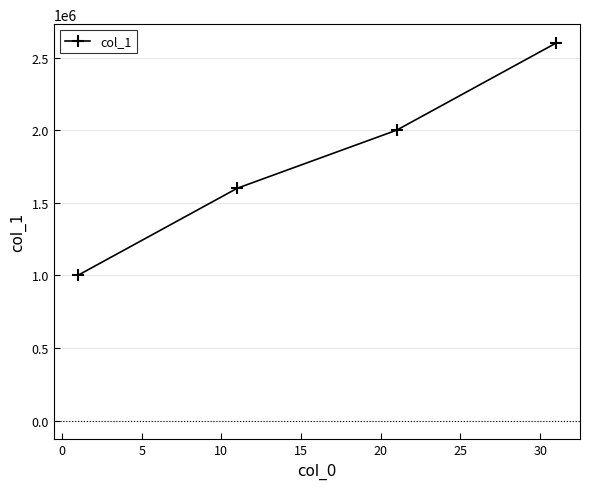

What is the smallest value displayed?

1000000